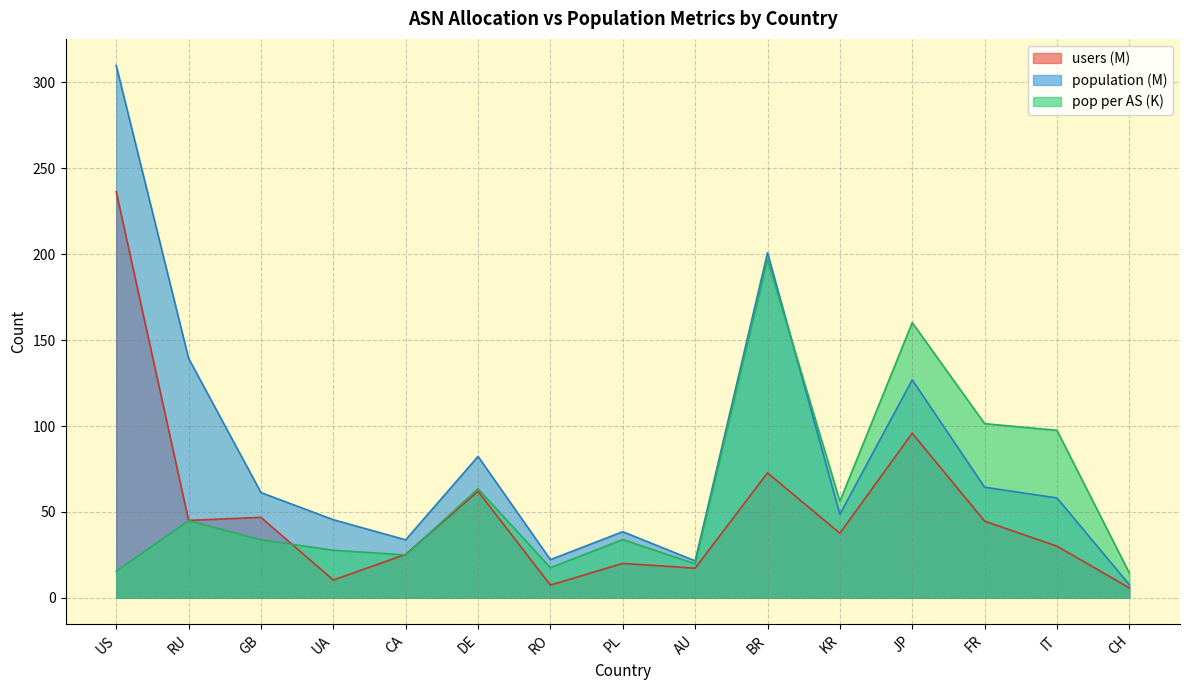

Between GB and RU, which is larger?

GB